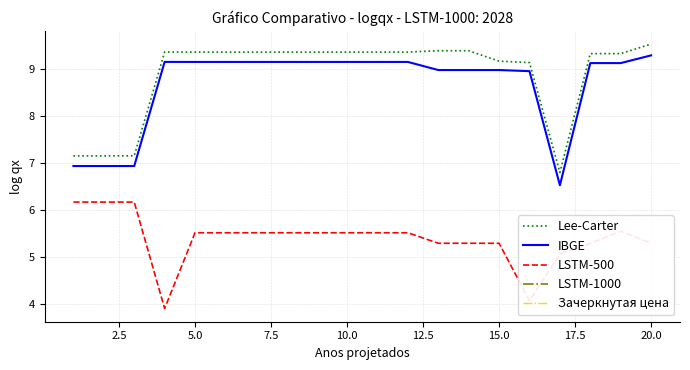

List the series in order of their peak value, lowest first.

LSTM-500, LSTM-1000, Зачеркнутая цена, IBGE, Lee-Carter